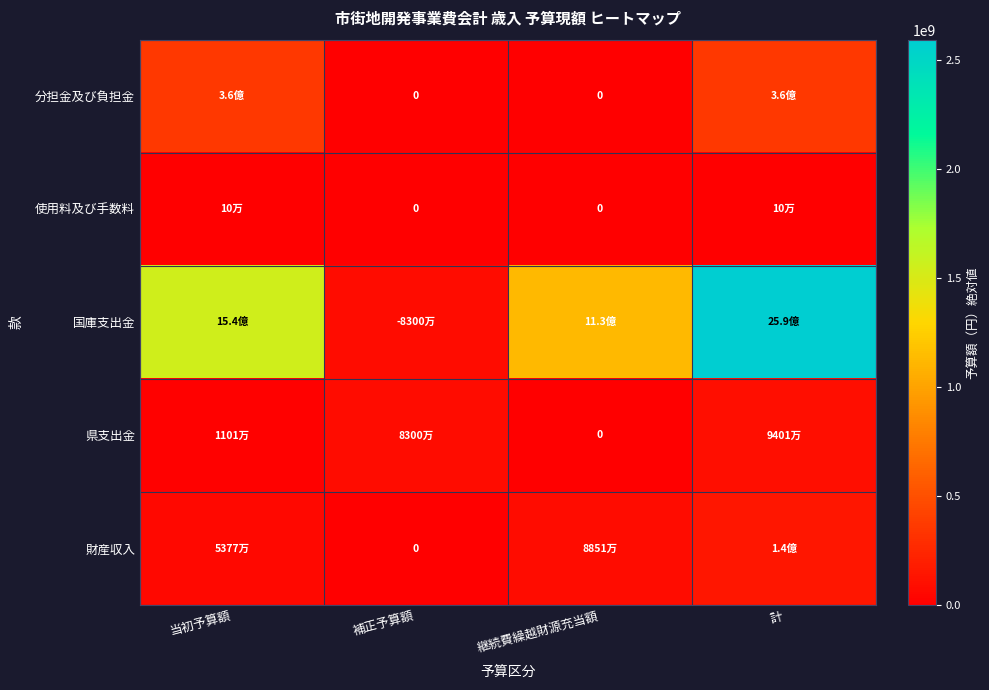

Is the value of 分担金及び負担金 at 計 greater than the value of 使用料及び手数料 at 補正予算額?

Yes